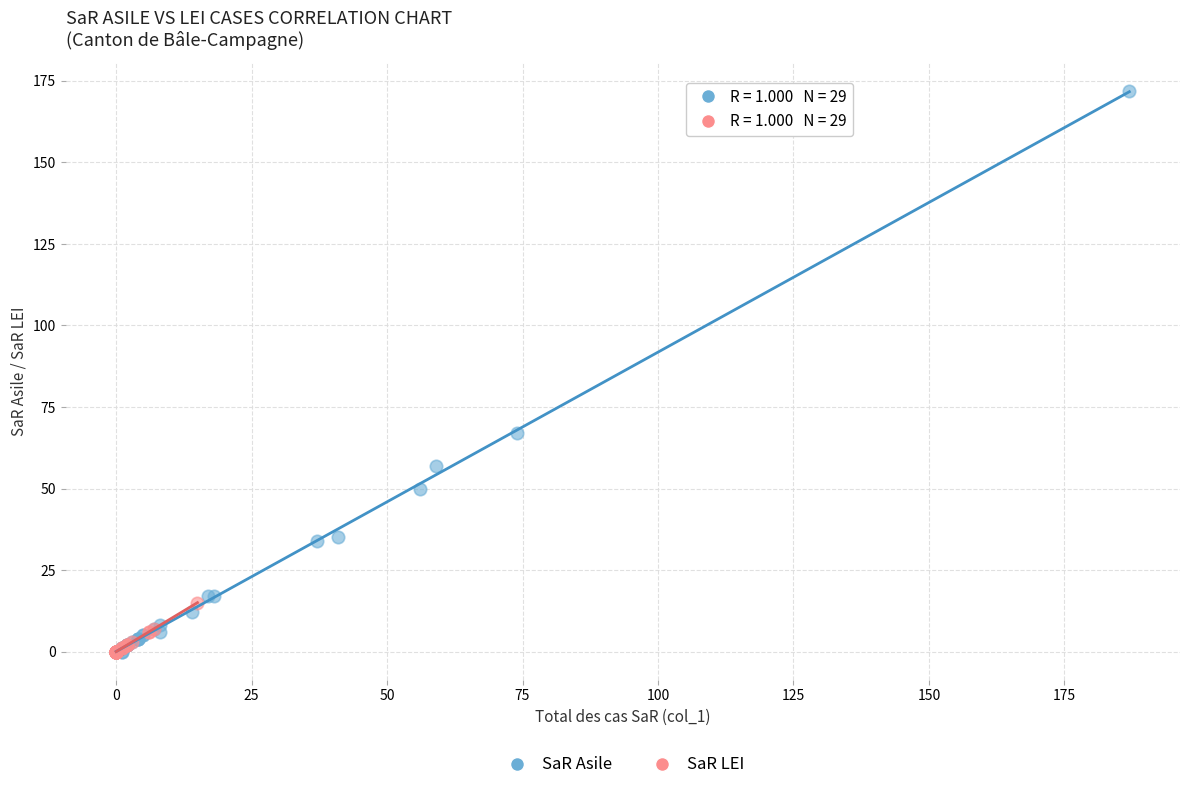

Which series has the largest Y range (max minus min)?

SaR Asile